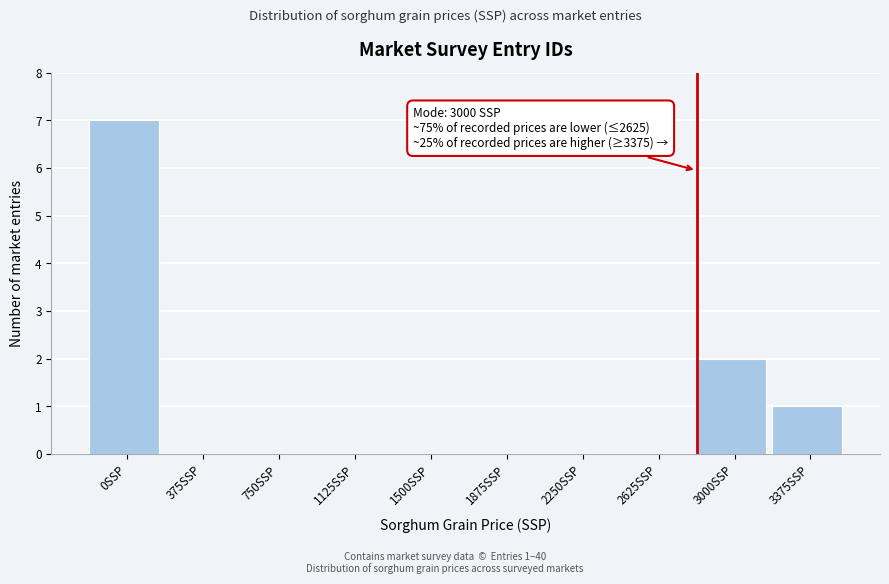

Reading left to right, list all the values displayed in this chart.

0SSP=7	375SSP=0	750SSP=0	1125SSP=0	1500SSP=0	1875SSP=0	2250SSP=0	2625SSP=0	3000SSP=2	3375SSP=1